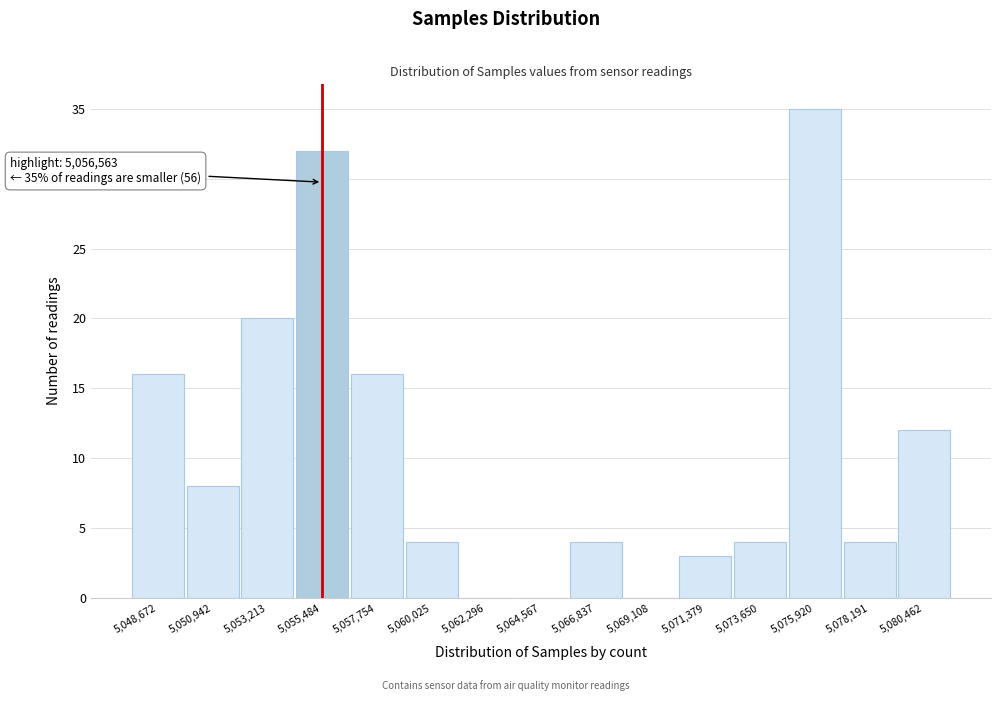

Reading left to right, transcribe all the data shown in this chart.

5,048,672=16	5,050,942=8	5,053,213=20	5,055,484=32	5,057,754=16	5,060,025=4	5,062,296=0	5,064,567=0	5,066,837=4	5,069,108=0	5,071,379=3	5,073,650=4	5,075,920=35	5,078,191=4	5,080,462=12